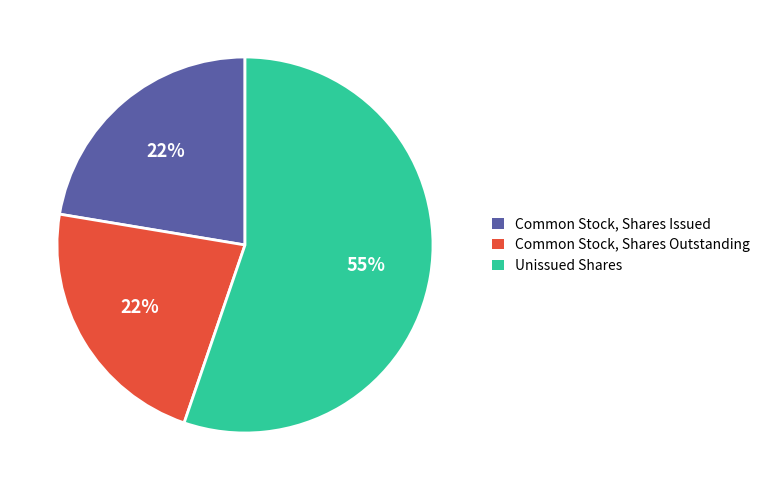

How many slices are in this pie chart?

3